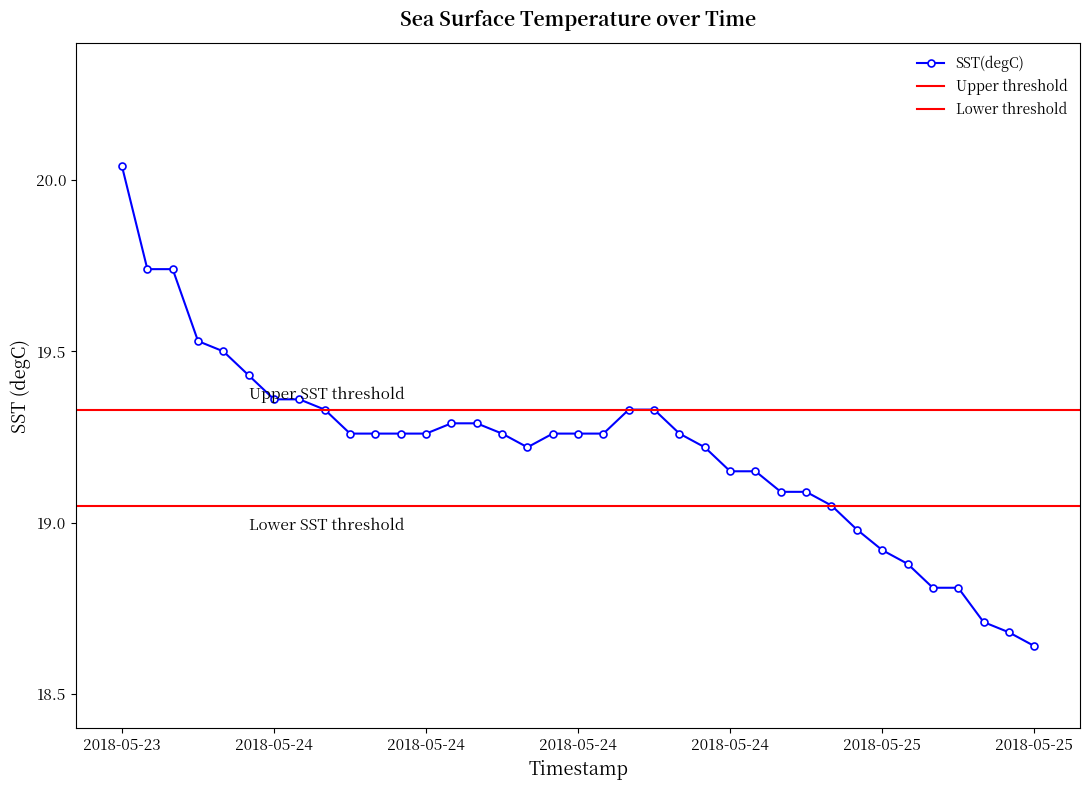

What is the smallest value displayed?

18.6